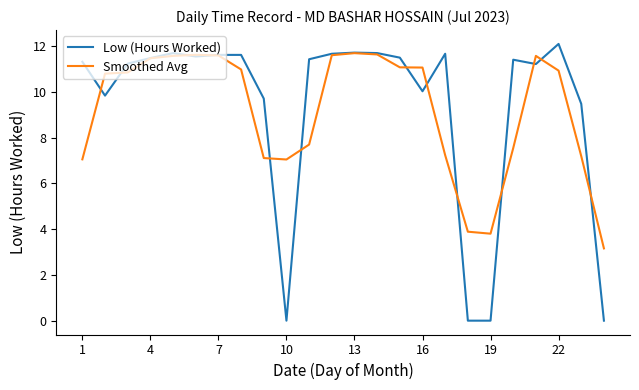

What is the maximum value shown in the chart?

12.1